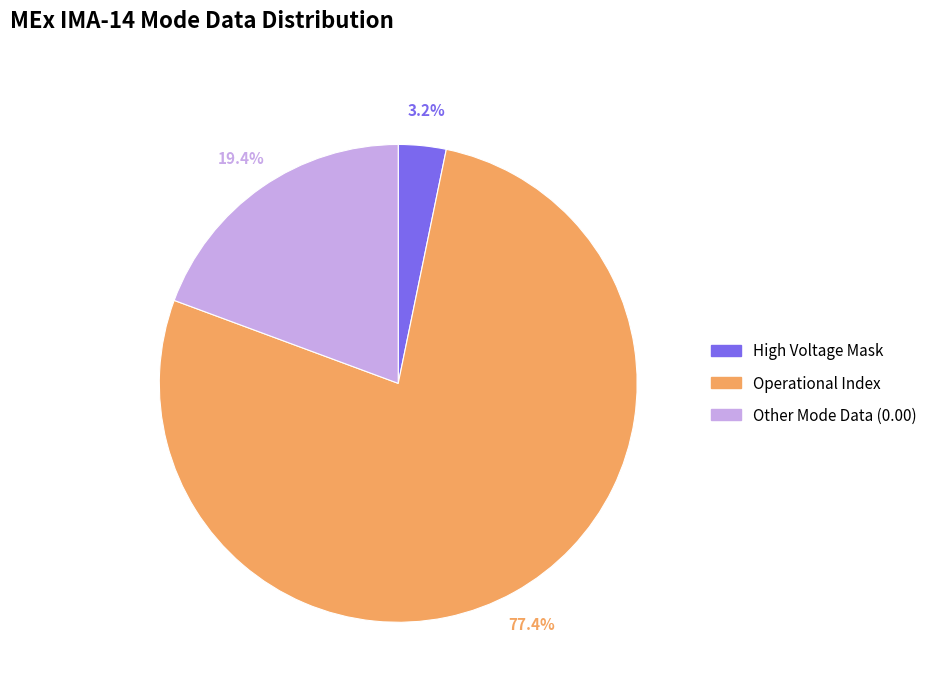

Does any single category account for the majority?

Yes